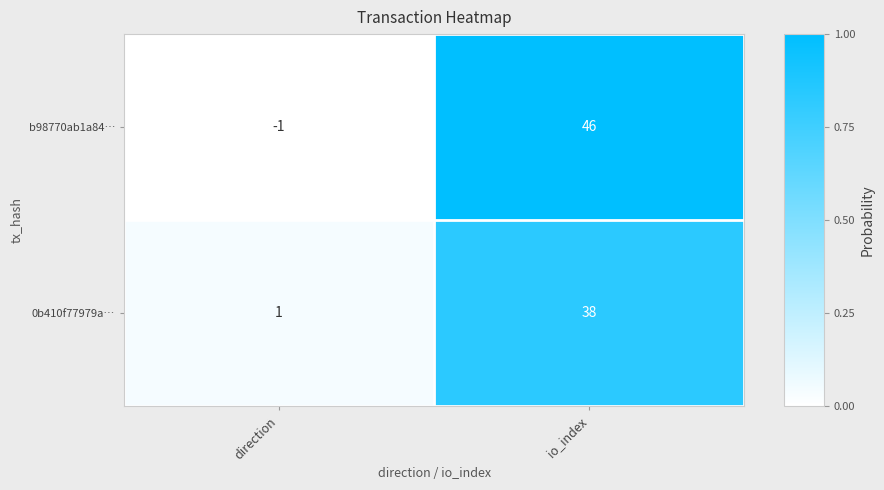

How many categories are shown in the chart?

2